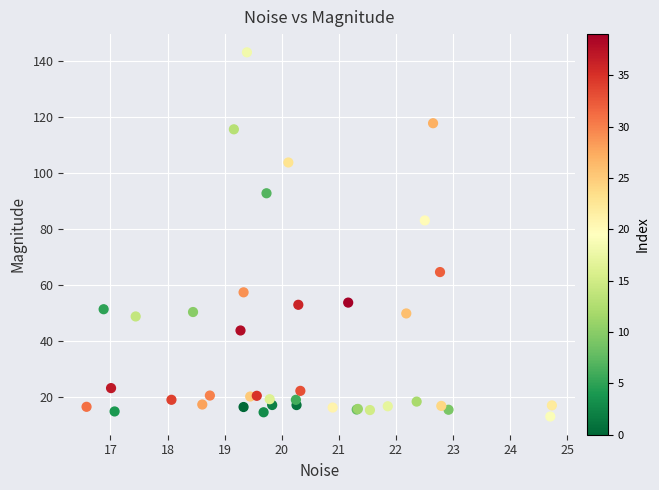

What Y value in the scatter plot is closest to 77?

83.0